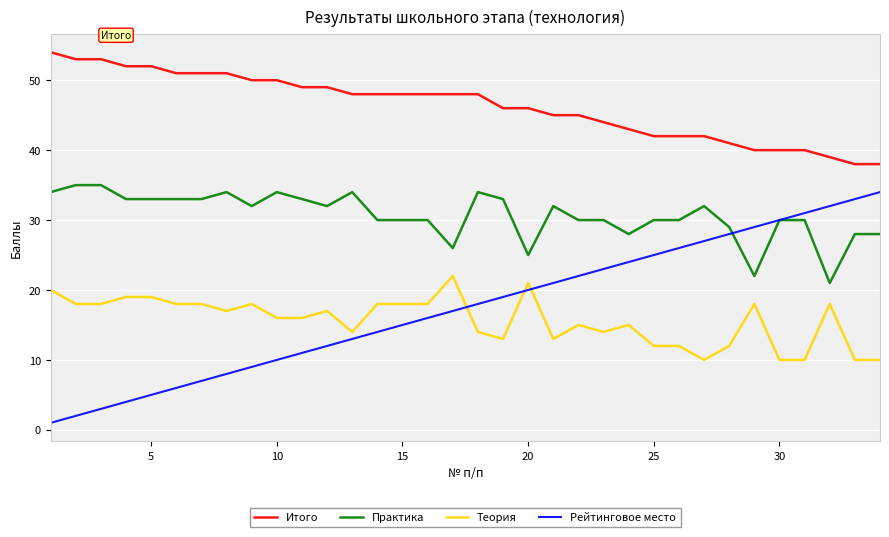

True or false: Рейтинговое место and Итого intersect in this chart.

False